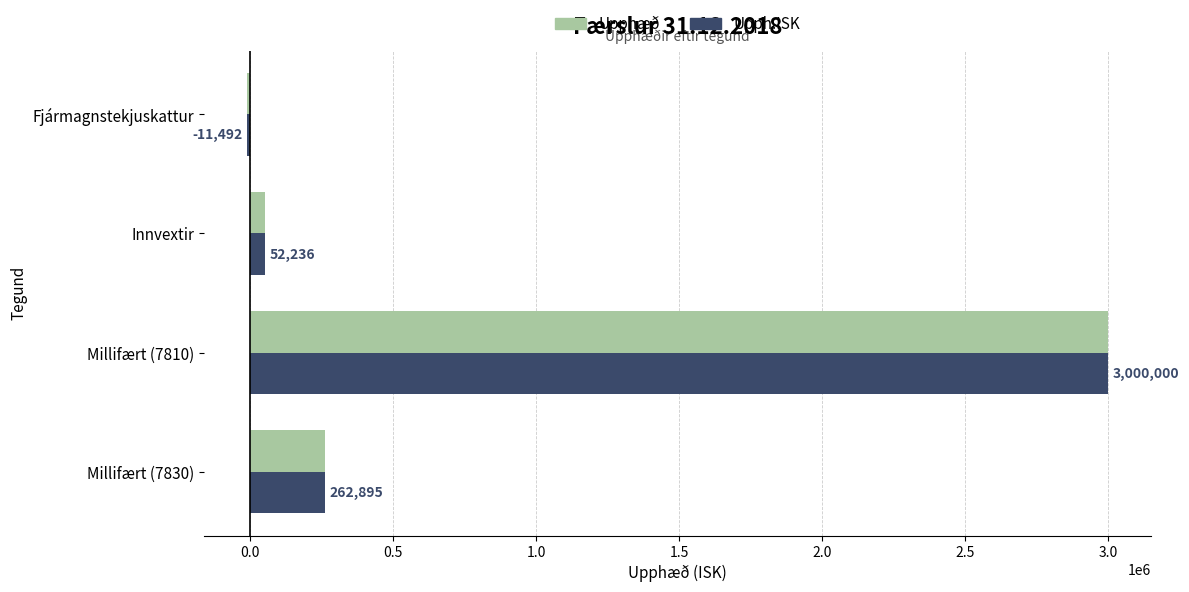

At how many categories does at least one series exceed 2560848?

1